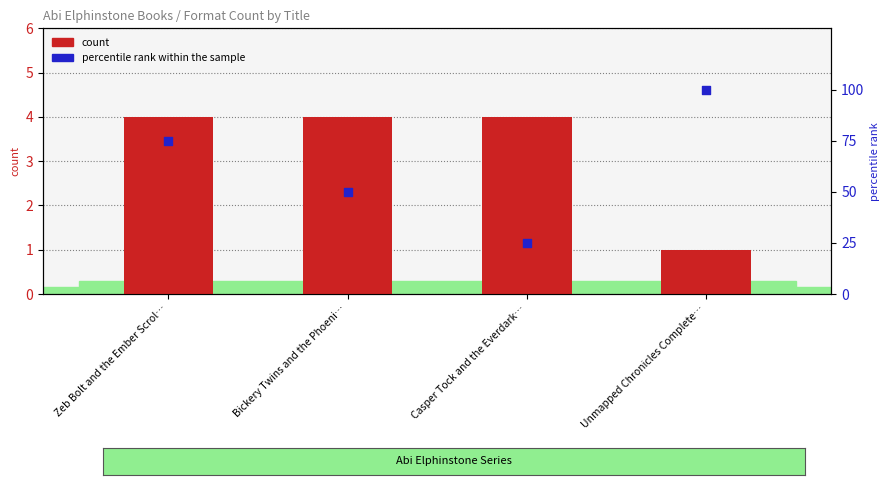

Which series has the largest total across all categories?

percentile rank within the sample